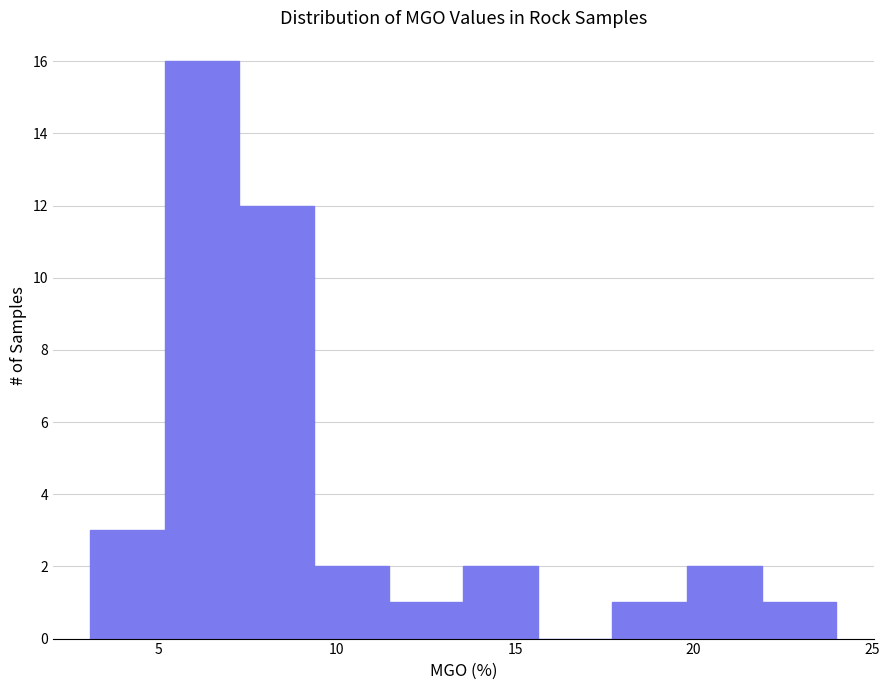

Reading left to right, list every bar in this chart as the range it spans on the x-axis followed by its height. Neither the bar edges nor the heights are printed on the chart, so give them approximately, as read against the axes.

3.0 to 5.0: 3
5.0 to 7.5: 16
7.5 to 9.5: 12
9.5 to 11.5: 2
11.5 to 13.5: 1
13.5 to 15.5: 2
15.5 to 17.5: 0
17.5 to 20.0: 1
20.0 to 22.0: 2
22.0 to 24.0: 1